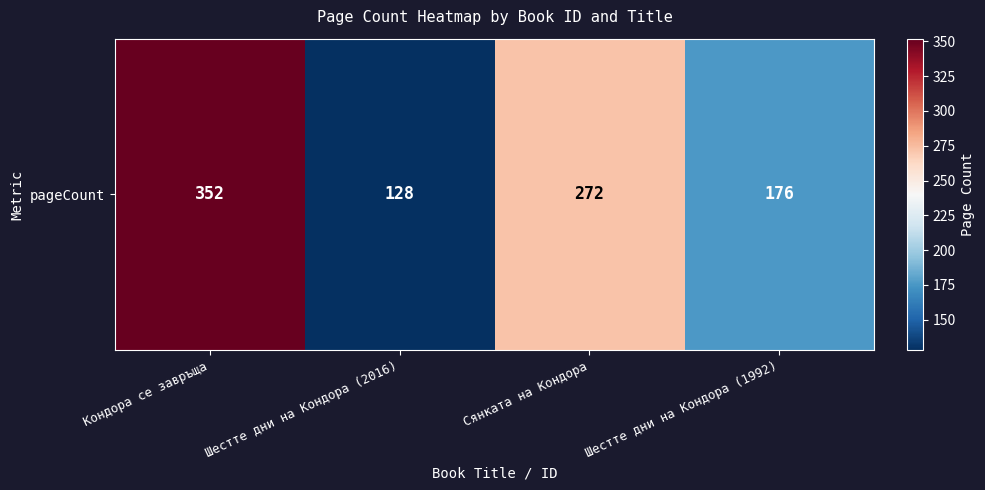

What is the sum of all values?

928